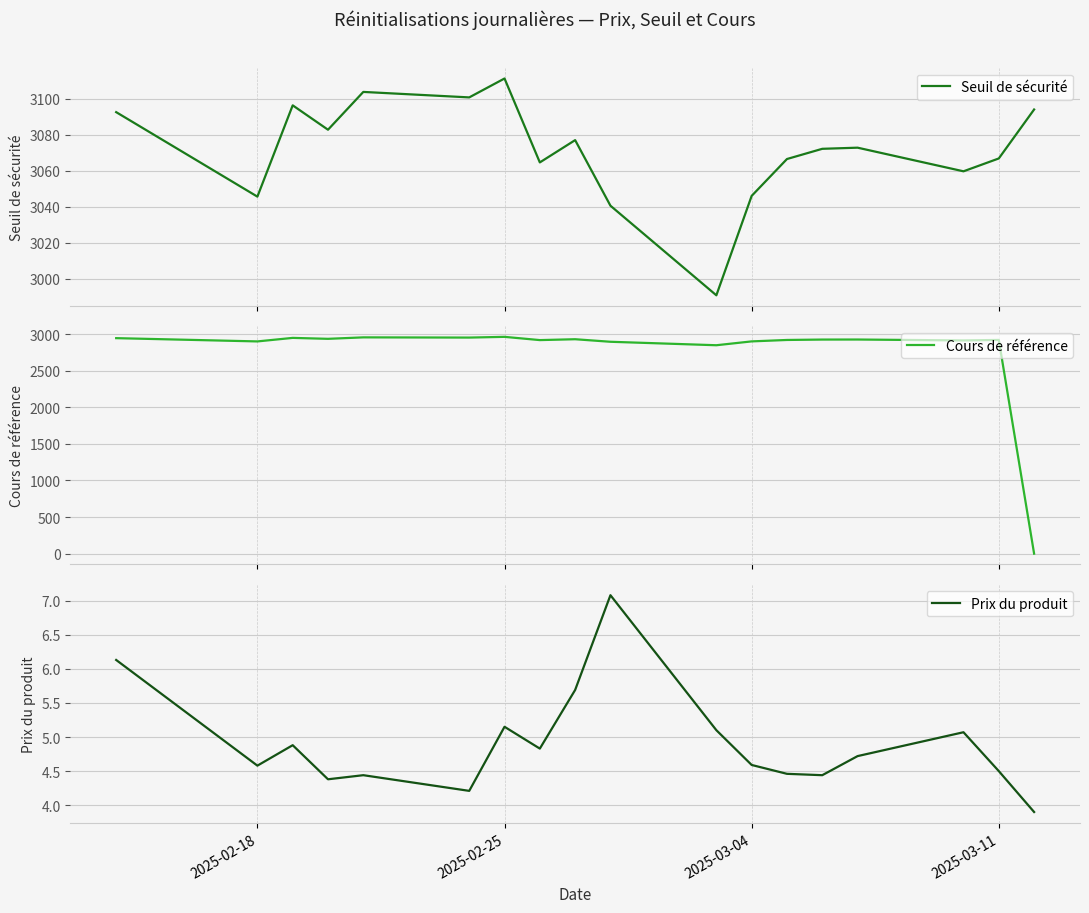

What is the highest value of the Seuil de sécurité series?

3111.4